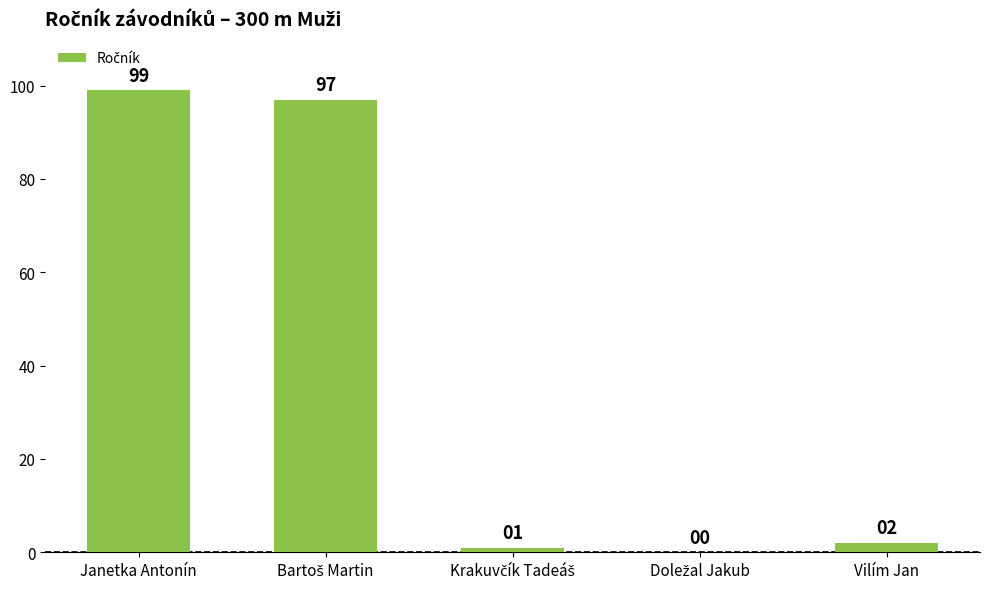

The value at Janetka Antonín is 99. True or false?

True